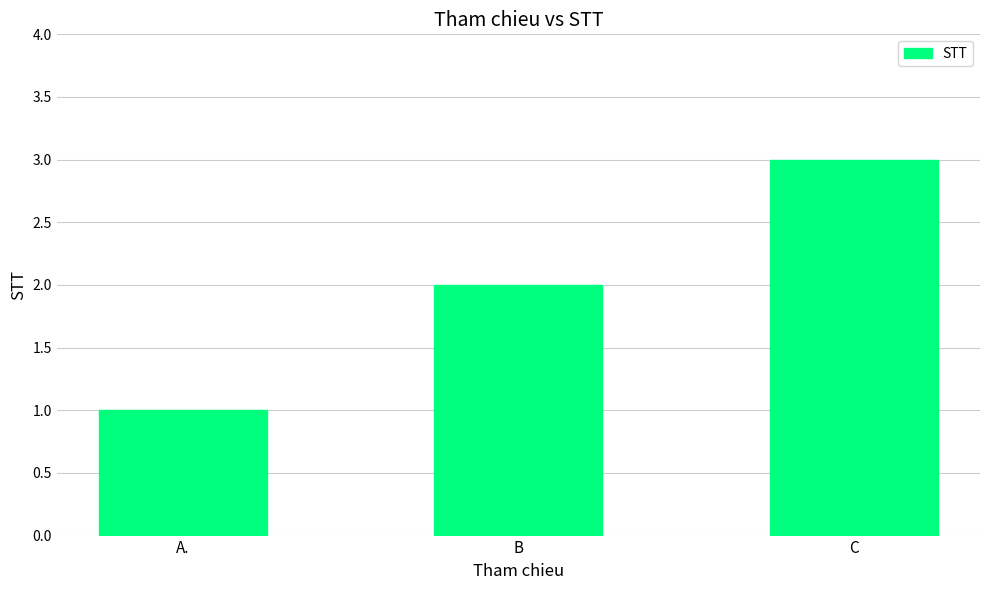

Where is the data nearest to the value 2?

B